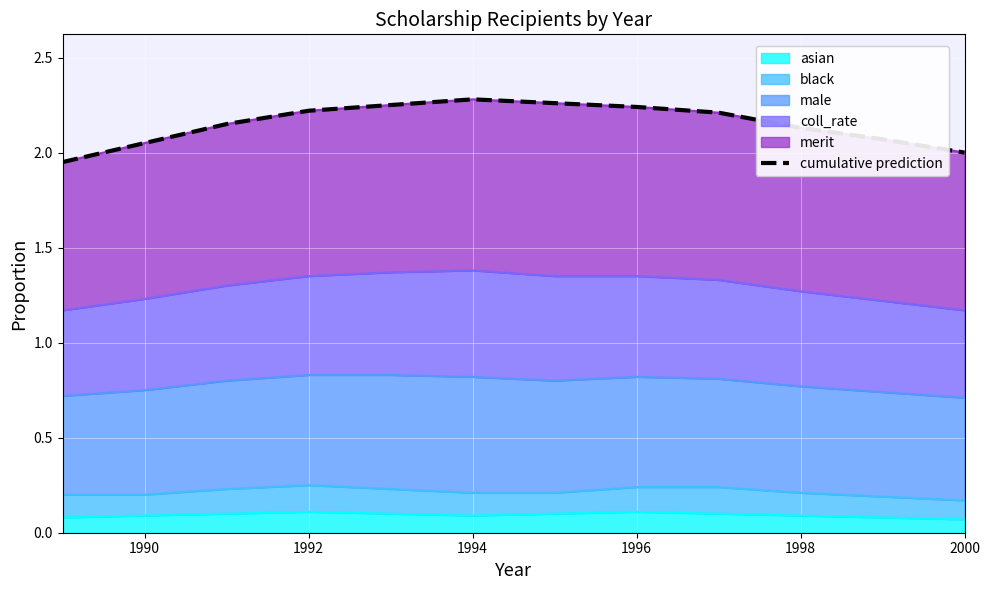

Is it true that asian equals 0.1 at 1992?

True